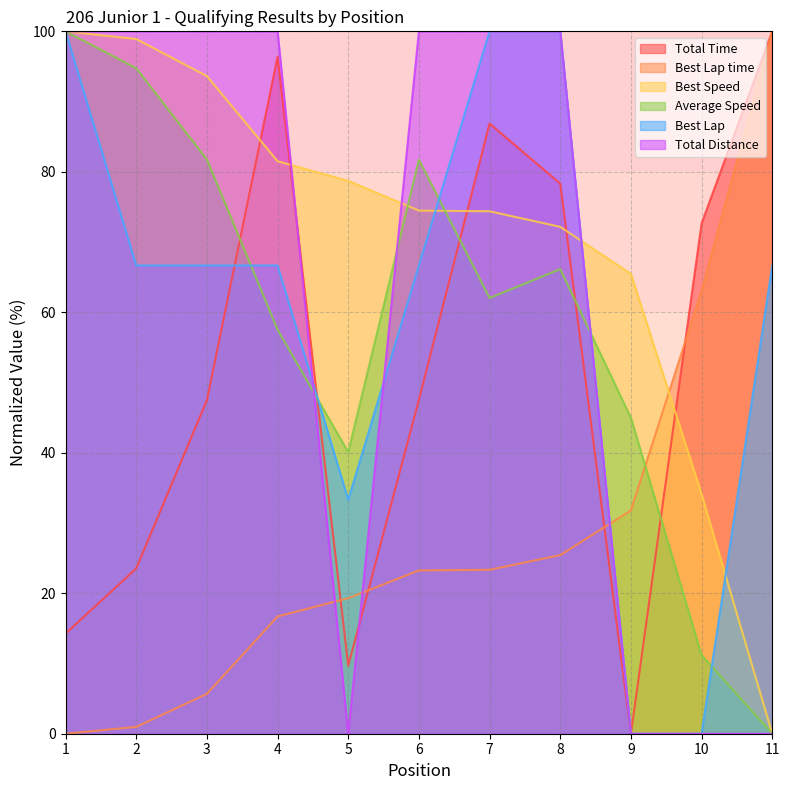

What is the difference between the maximum and minimum values in the Average Speed series?

100.0